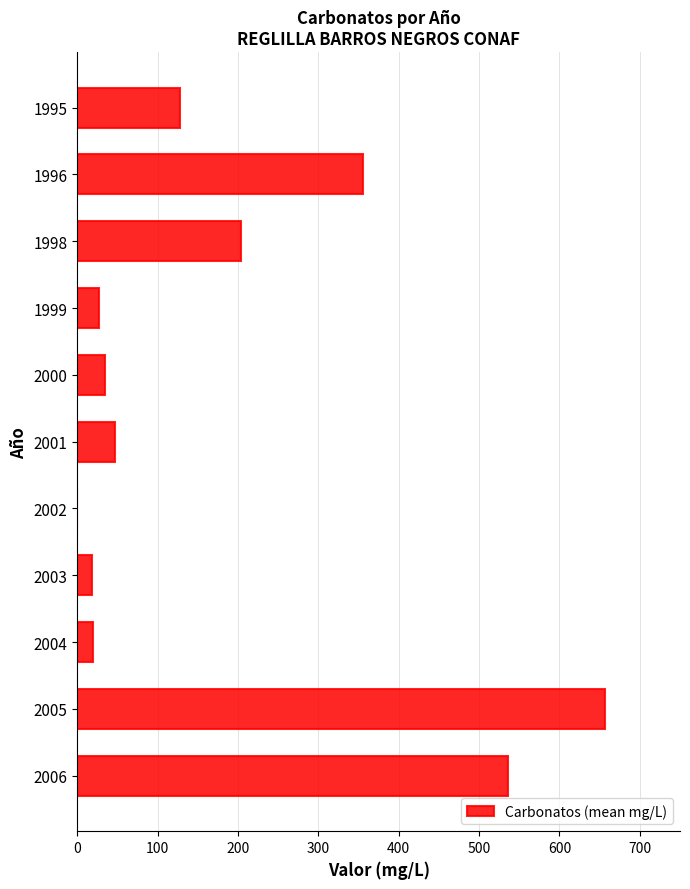

Between 2005 and 2004, which is larger?

2005